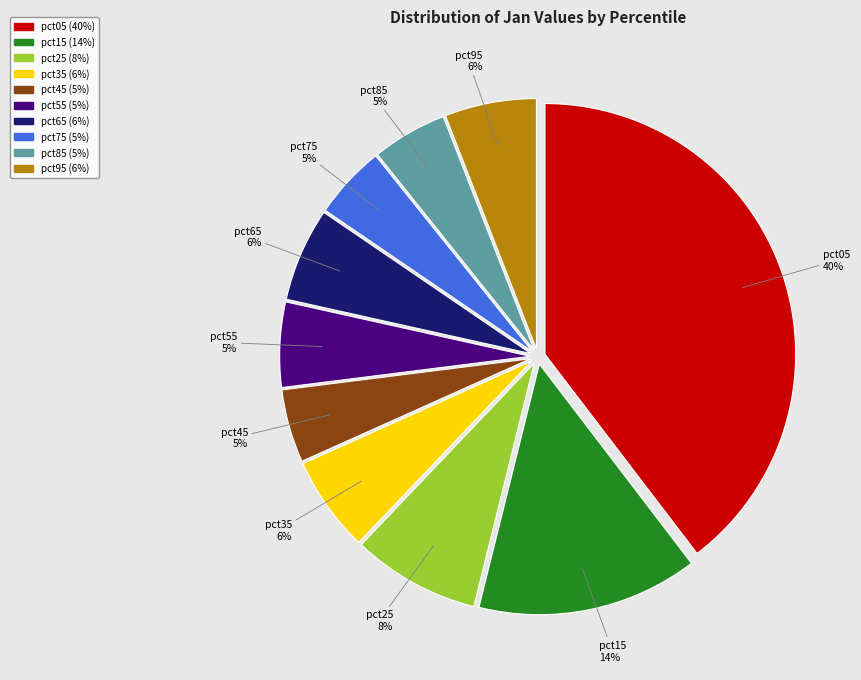

To the nearest percent, what is the difference between the pct95 and pct75 slice percentages?

1%